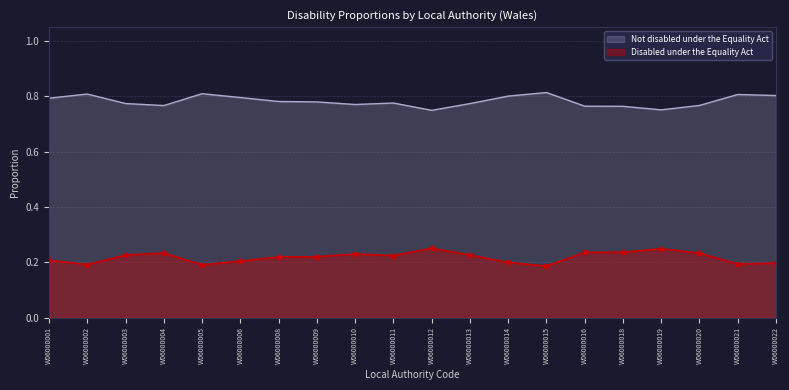

Where is Disabled under the Equality Act nearest to the value 0?

W06000015